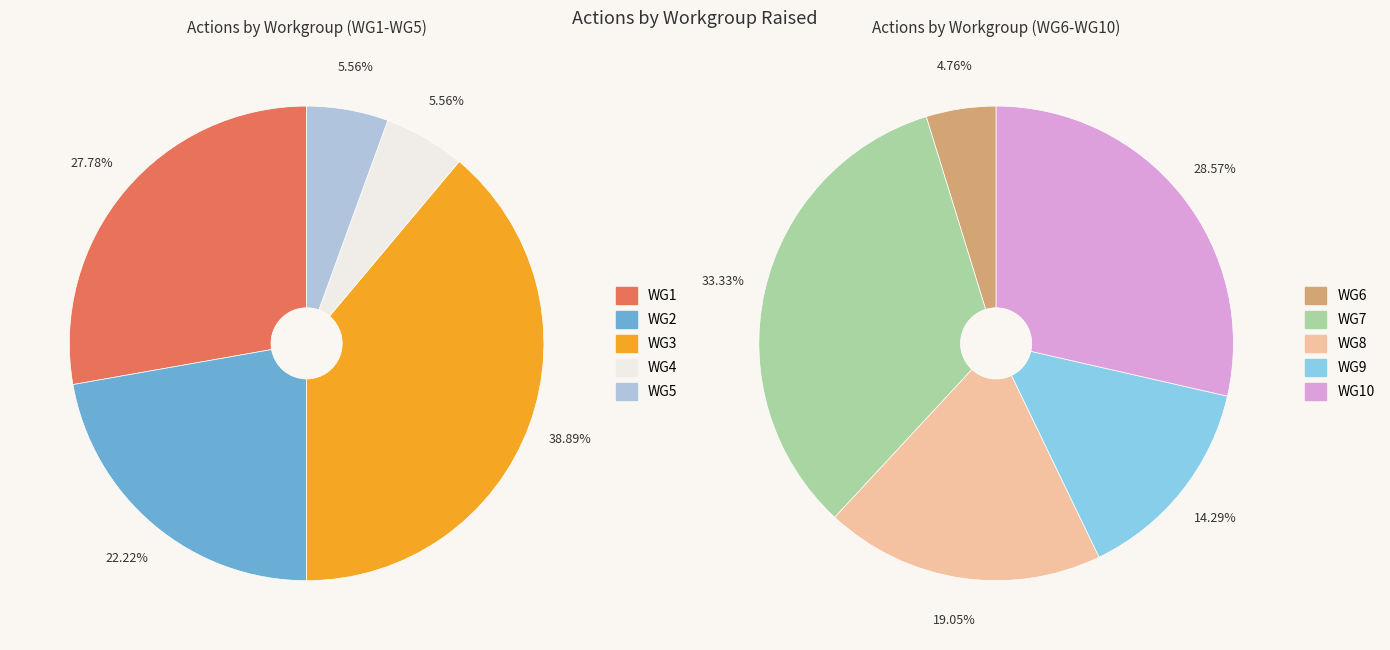

What is the largest slice in the pie chart?

WG3